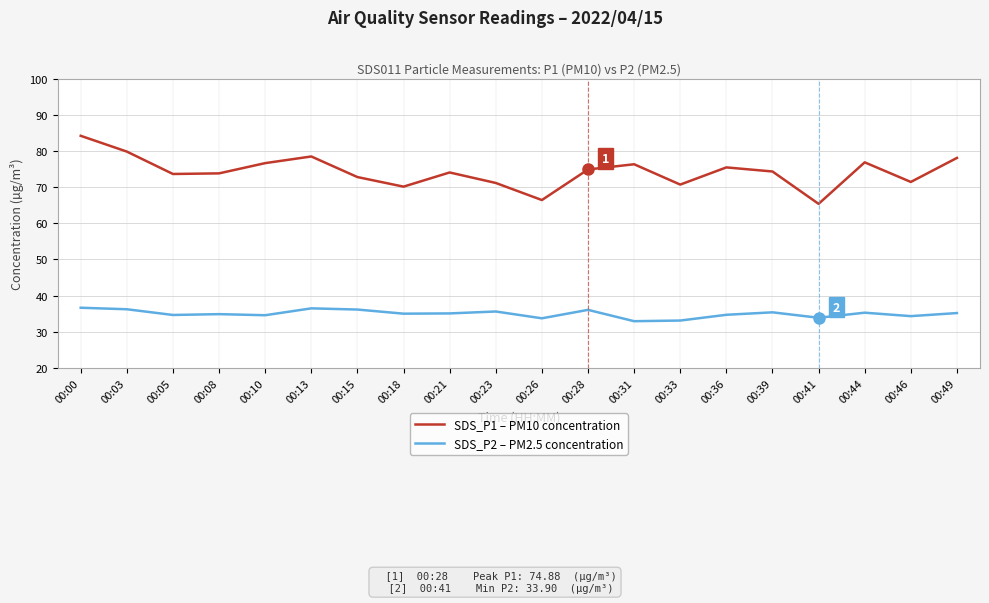

List the series in order of their peak value, highest first.

SDS_P1 – PM10 concentration, SDS_P2 – PM2.5 concentration